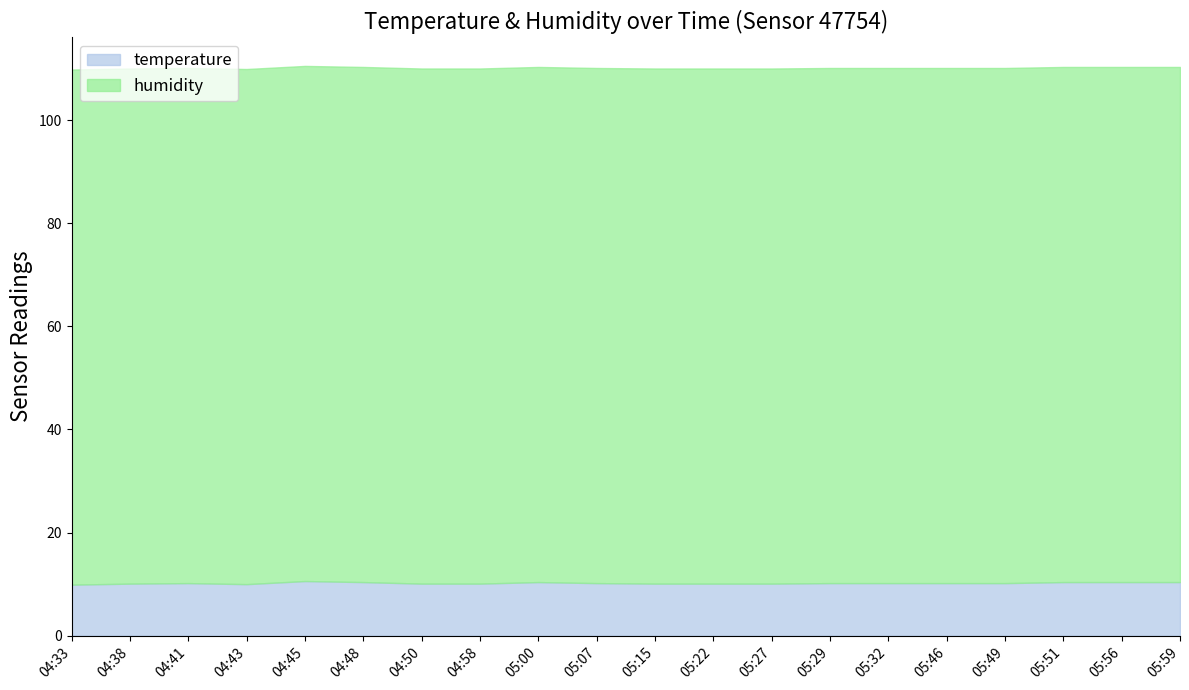

Rank the categories by value from highest to lowest.

04:45, 04:48, 05:00, 05:51, 05:56, 05:59, 04:41, 05:07, 05:29, 05:32, 05:46, 05:49, 04:38, 04:50, 04:58, 05:15, 05:22, 05:27, 04:43, 04:33